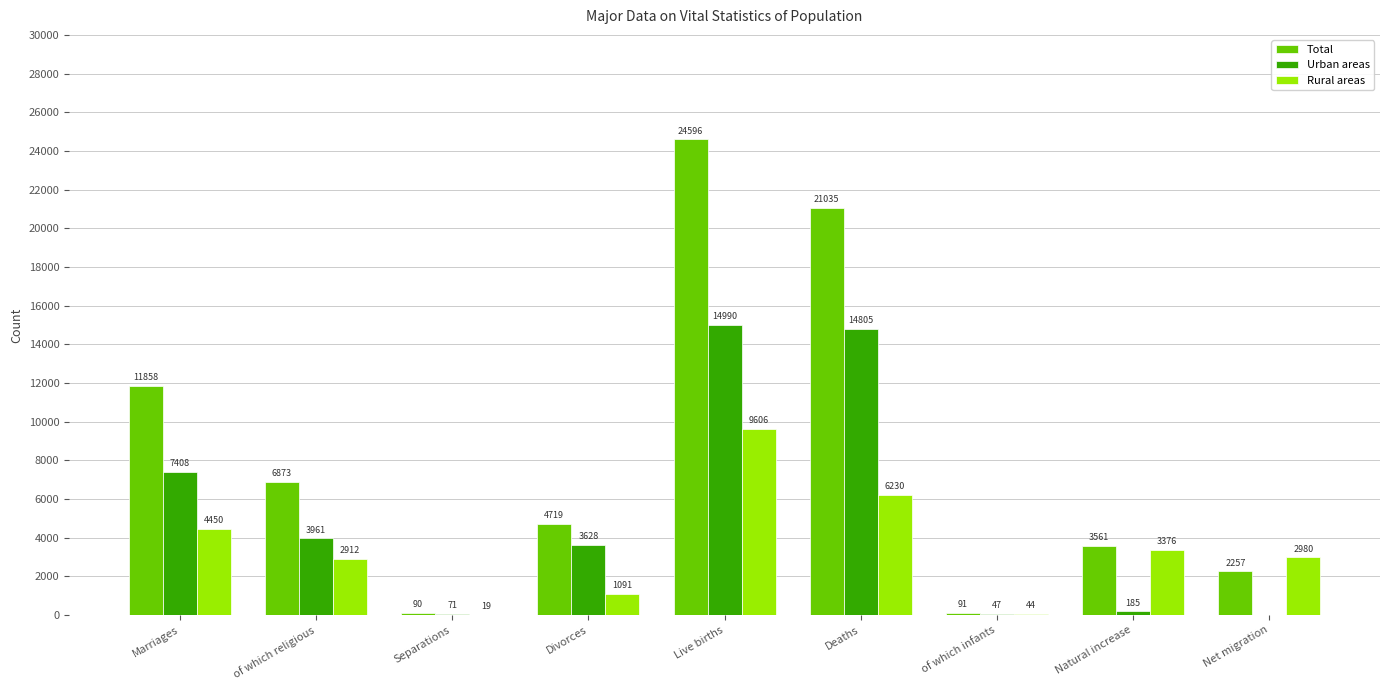

What position from the left is Net migration?

9